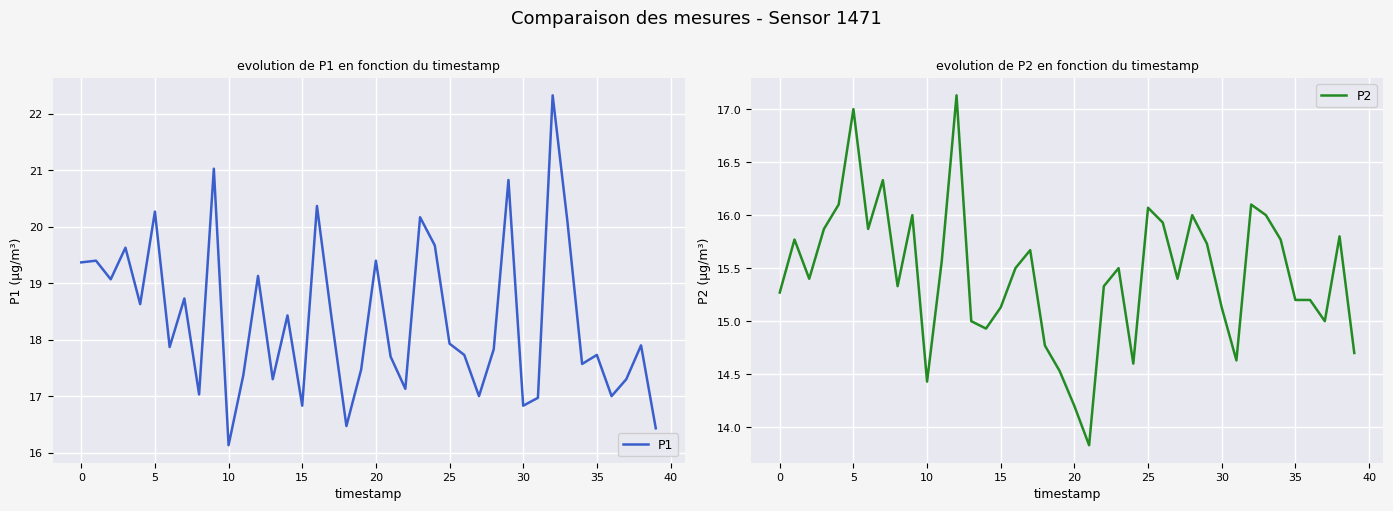

What is the greatest value displayed?

22.3